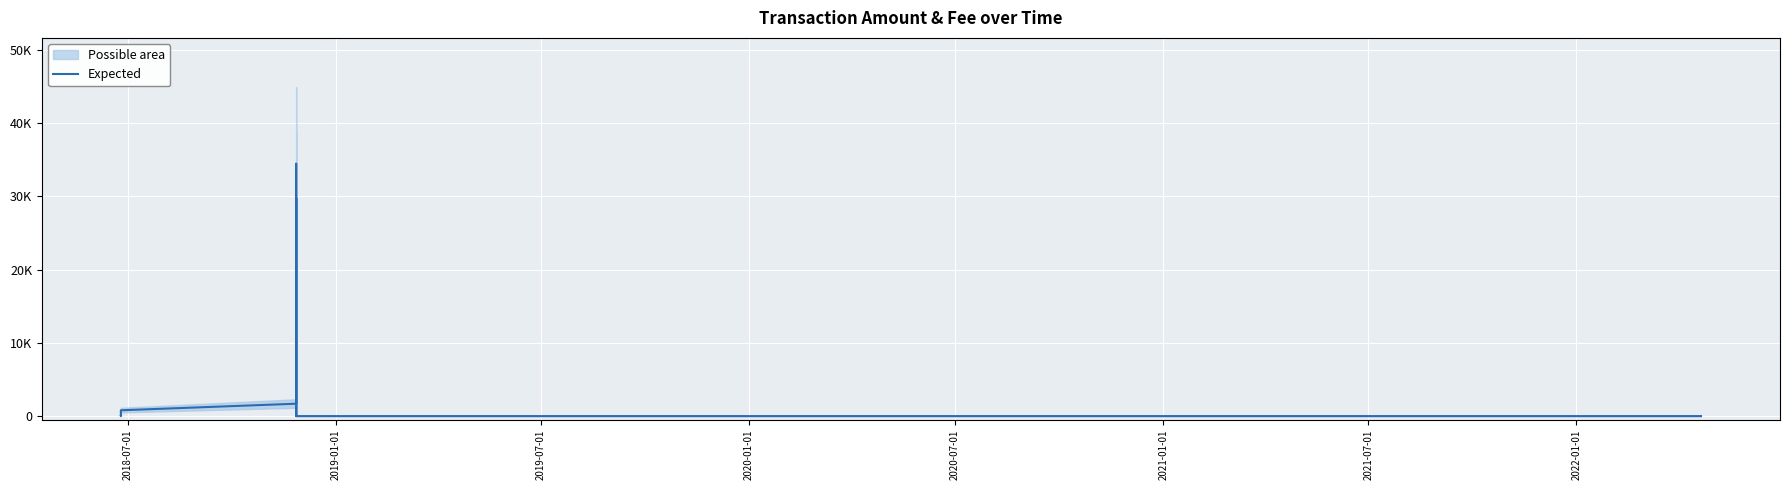

True or false: the data has more than 1 interior local peaks.

True